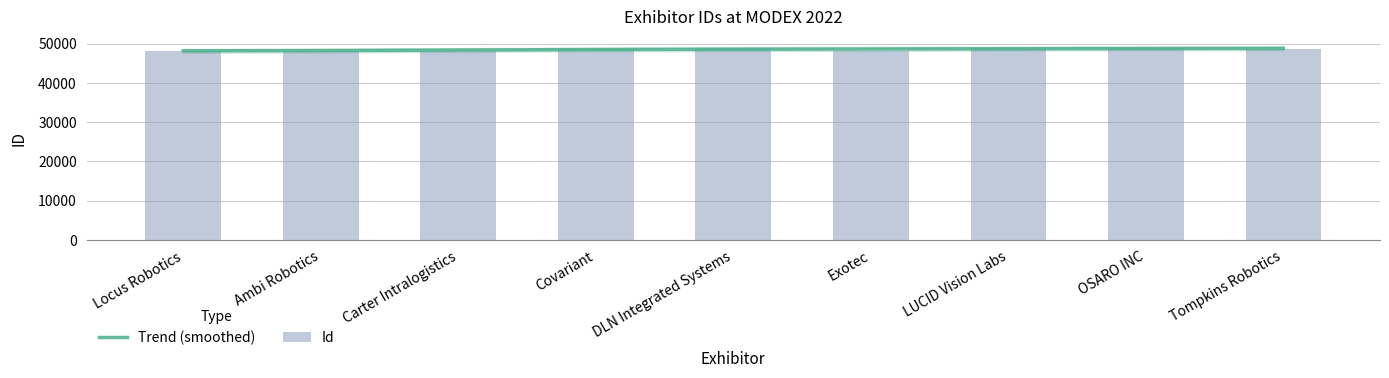

Reading right to left, extract all data points from this chart.

Trend (smoothed): 48775	48748	48688	48623	48571	48484	48347	48218	48150
Id: 48732	48857	48937	48090	48880	48727	48168	48112	48105